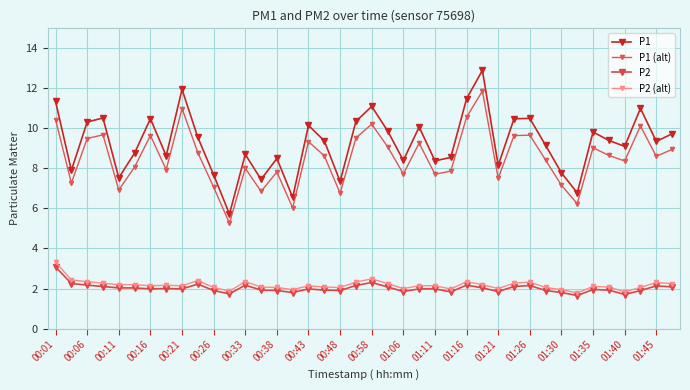

How many series are shown in this chart?

4